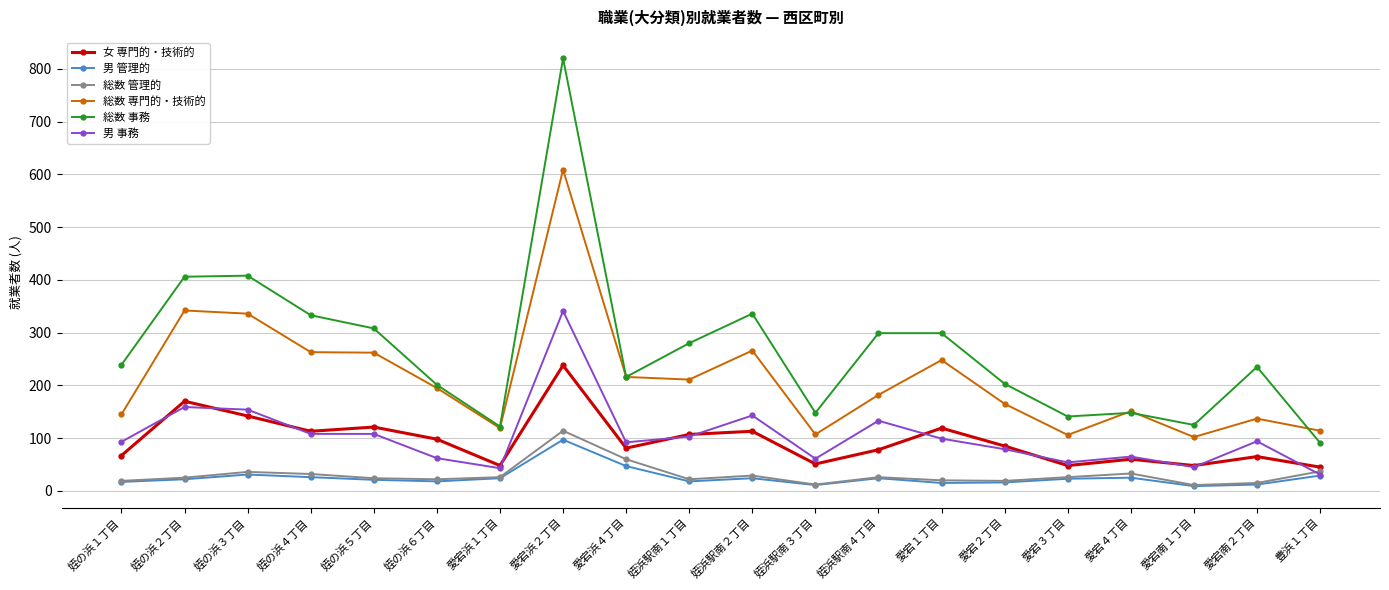

True or false: 総数 事務 has a value of 239 at 姪の浜１丁目.

True